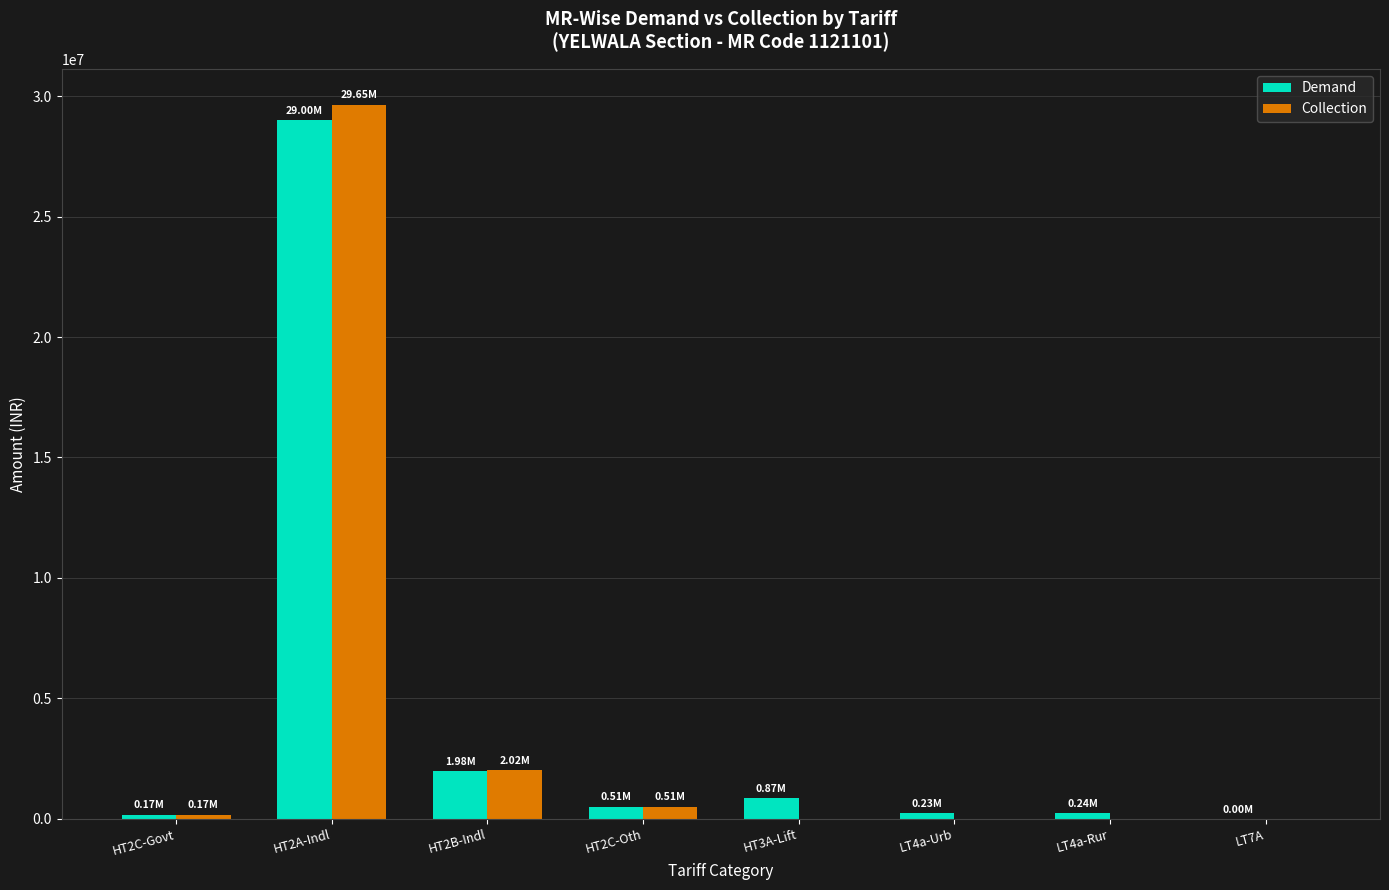

What is the highest value of the Collection series?

29652311.3